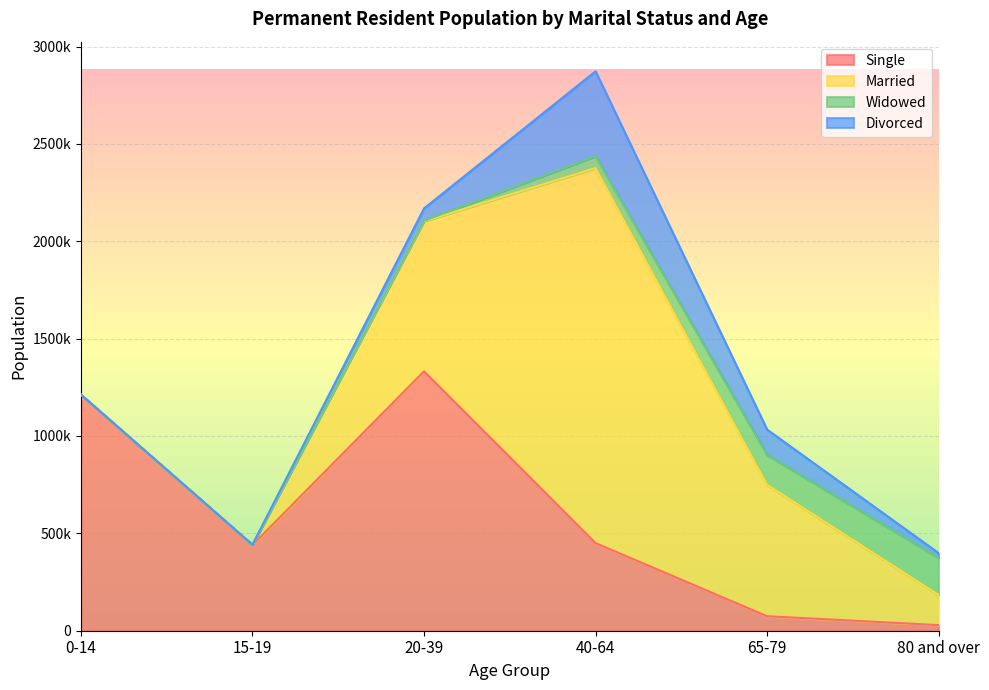

Which category has the highest value in the Widowed series?

80 and over